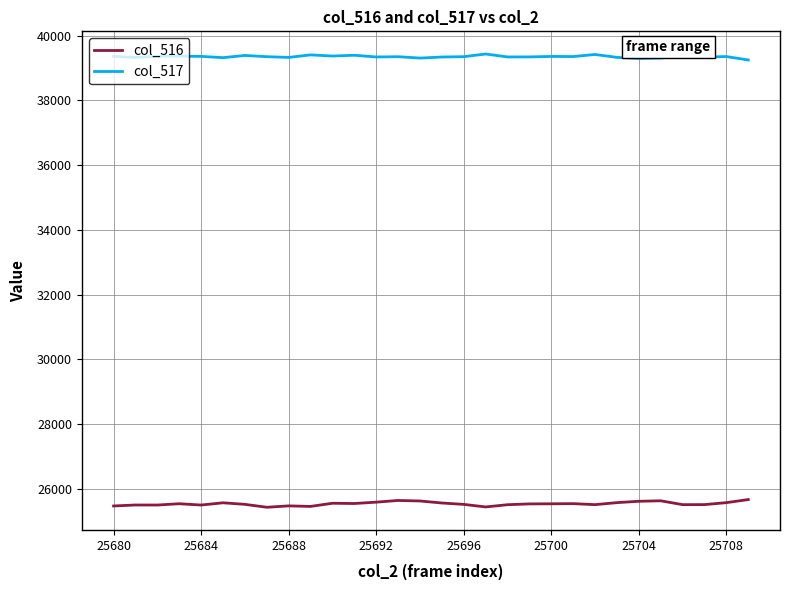

Rank the series by their average value, from lowest to highest.

col_516, col_517